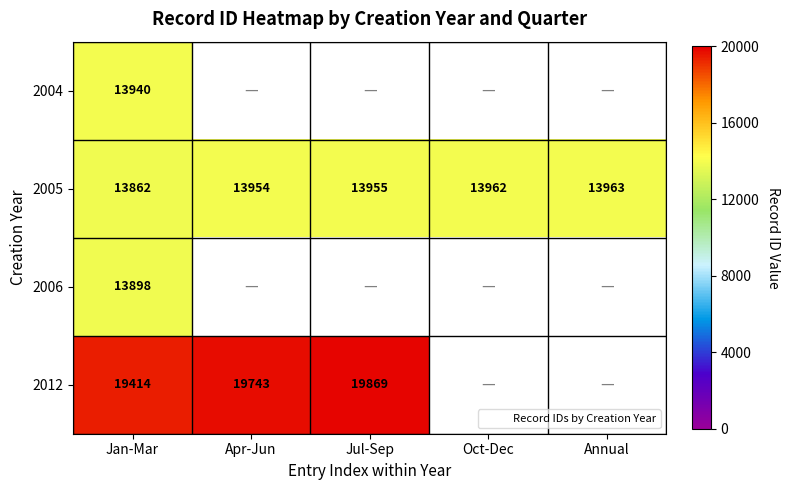

Rank the series by their maximum value, from lowest to highest.

2006, 2004, 2005, 2012